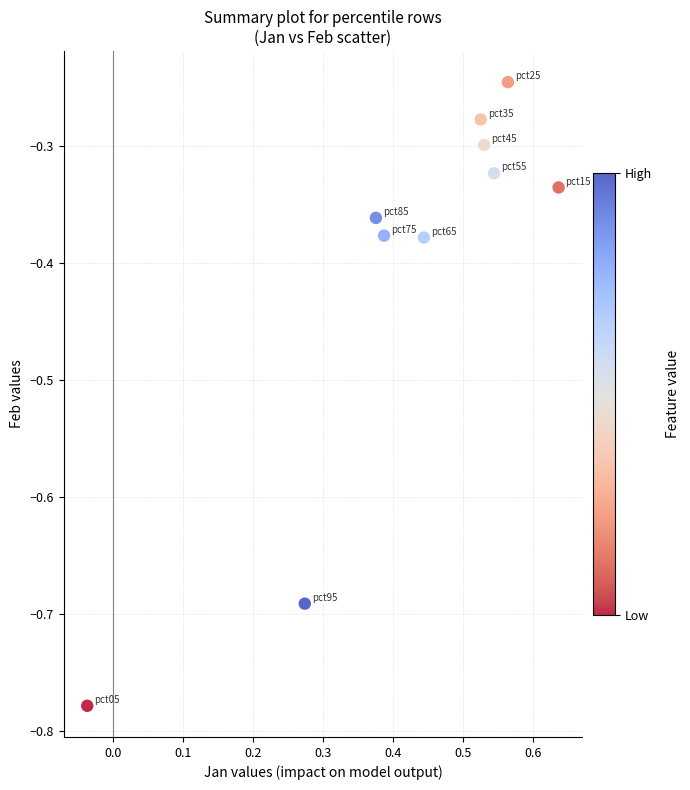

What is the range of X values (max minus min)?

0.7